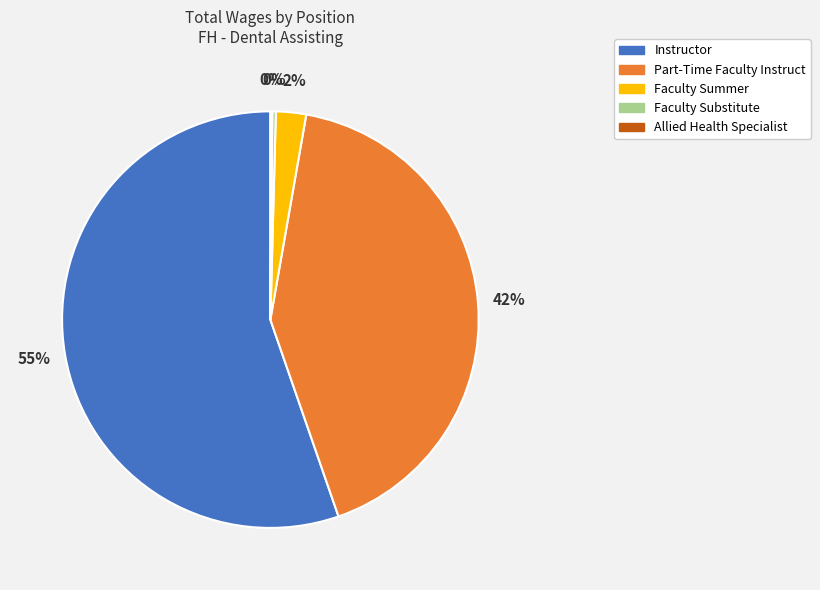

Is the sum of Part-Time Faculty Instruct and Faculty Summer greater than half?

No